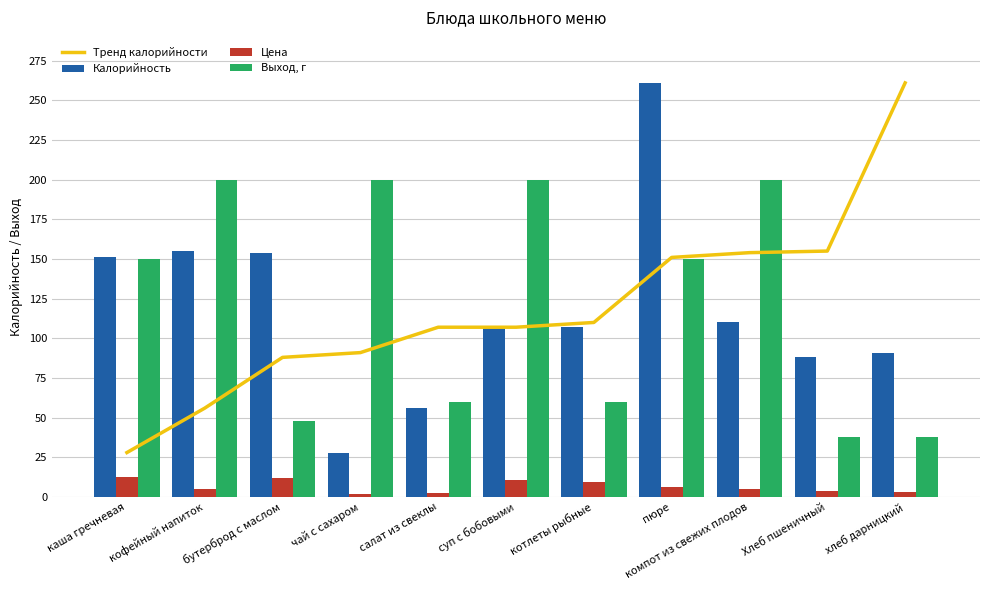

Which category has the highest value in the Цена series?

каша гречневая